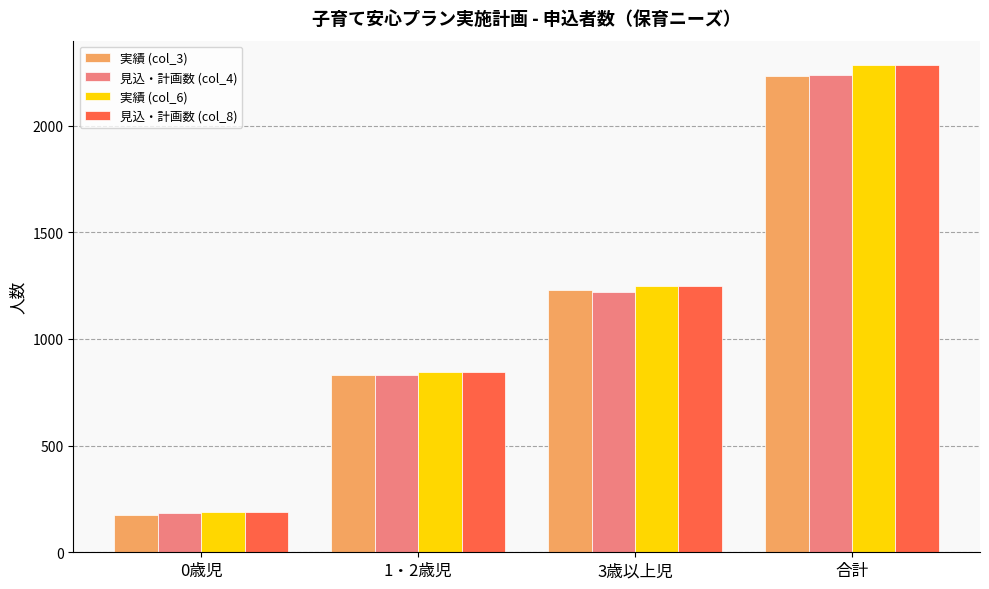

Rank the categories by 見込・計画数 (col_8) value from lowest to highest.

0歳児, 1・2歳児, 3歳以上児, 合計